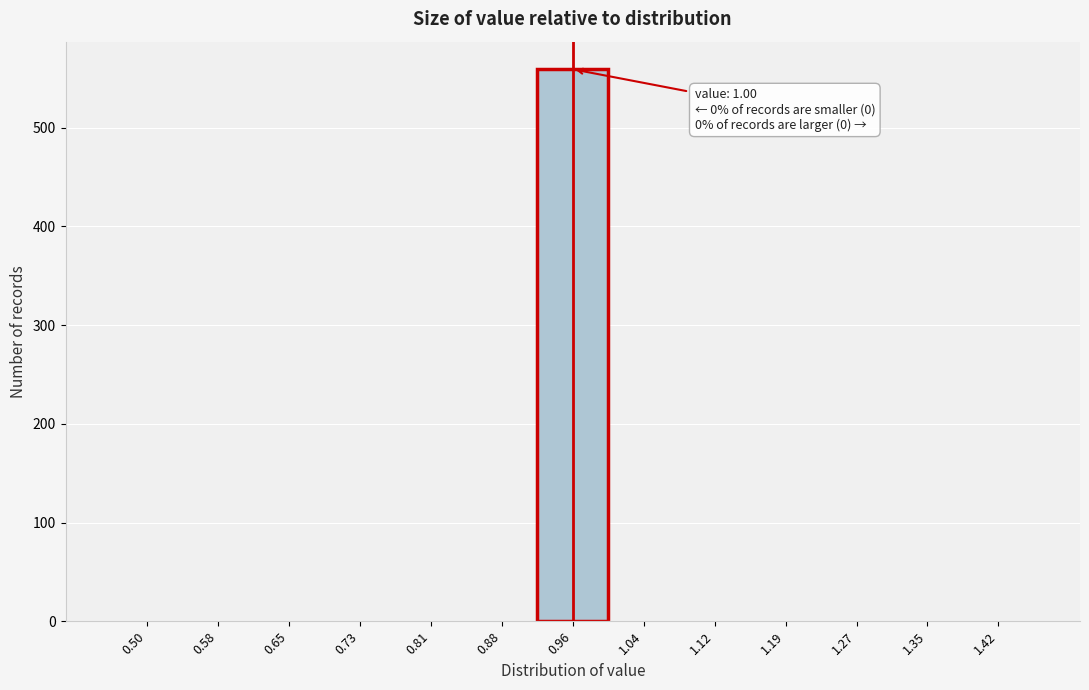

Reading left to right, transcribe all the data shown in this chart.

0.50=0	0.58=0	0.65=0	0.73=0	0.81=0	0.88=0	0.96=559	1.04=0	1.12=0	1.19=0	1.27=0	1.35=0	1.42=0